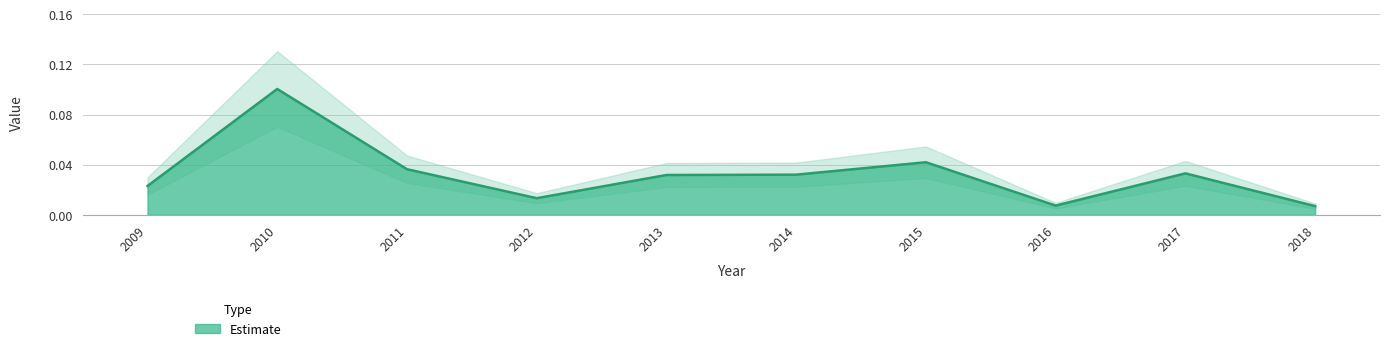

List the labels in order of value, largest first.

2010, 2015, 2011, 2017, 2014, 2013, 2009, 2012, 2016, 2018